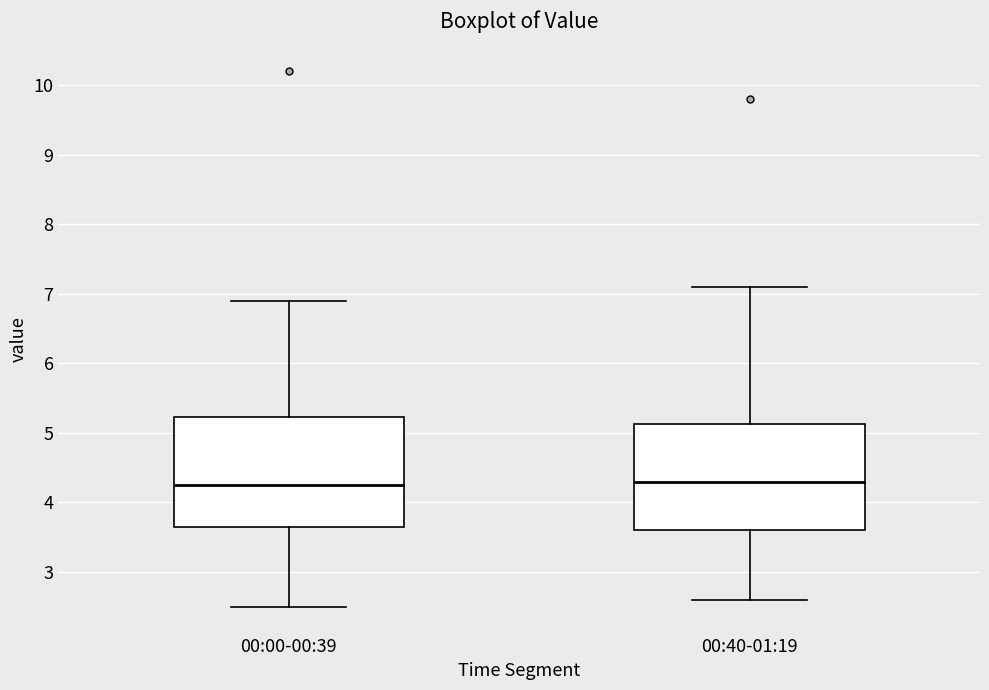

Where does the lower whisker of the box for 00:00-00:39 end on the y-axis? The values are not printed on the chart, so give them approximately, as read against the axis.

2.5